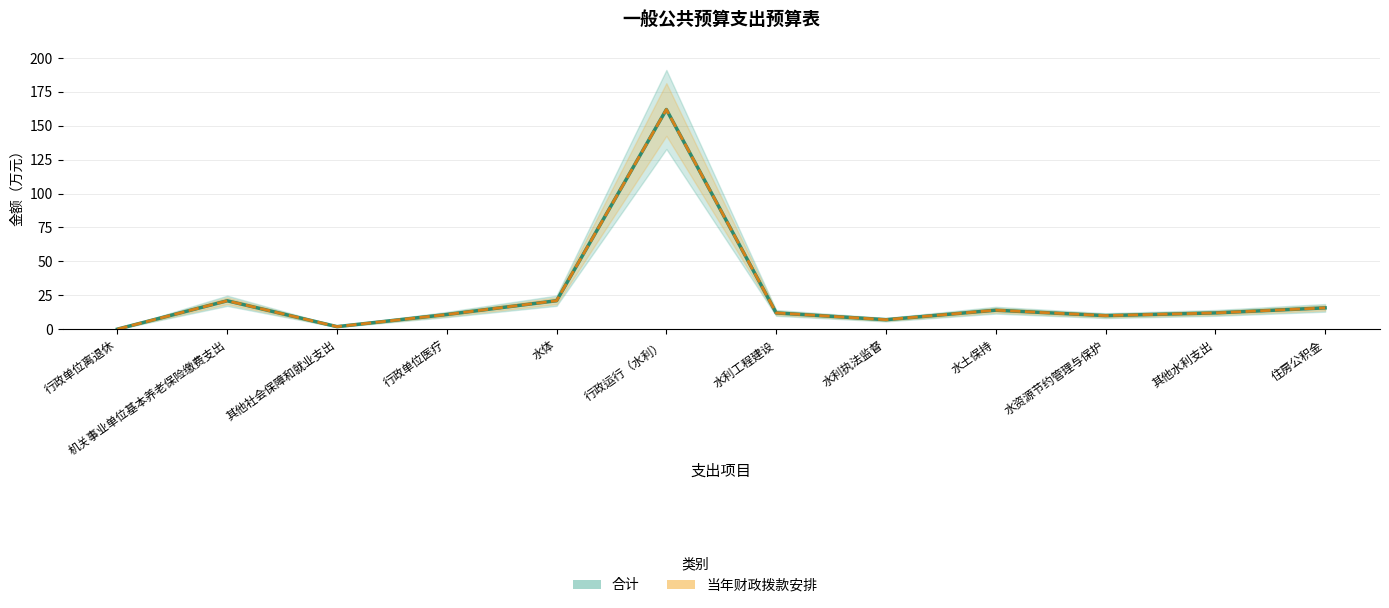

Reading right to left, list all the values displayed in this chart.

合计: 住房公积金=15.7	其他水利支出=12.0	水资源节约管理与保护=10.0	水土保持=14.0	水利执法监督=7.0	水利工程建设=12.0	行政运行（水利）=162.0	水体=21.0	行政单位医疗=10.8	其他社会保障和就业支出=1.9	机关事业单位基本养老保险缴费支出=21.0	行政单位离退休=0.0
当年财政拨款安排: 住房公积金=15.7	其他水利支出=12.0	水资源节约管理与保护=10.0	水土保持=14.0	水利执法监督=7.0	水利工程建设=12.0	行政运行（水利）=162.0	水体=21.0	行政单位医疗=10.8	其他社会保障和就业支出=1.9	机关事业单位基本养老保险缴费支出=21.0	行政单位离退休=0.0